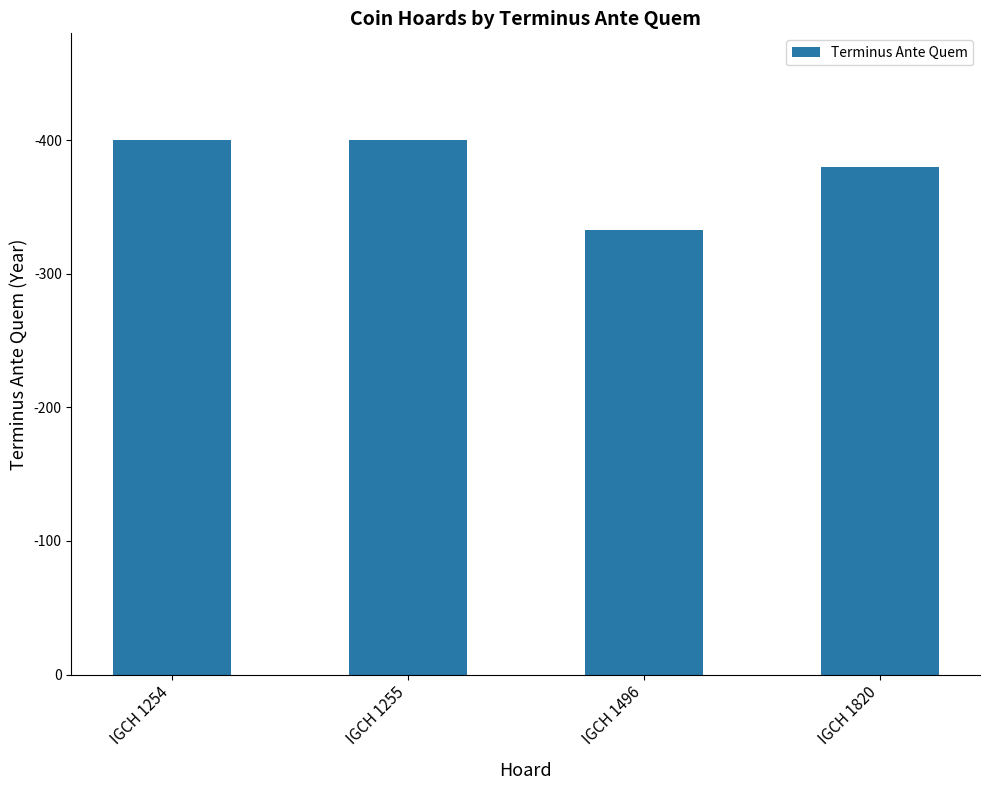

Are the bars horizontal?

No